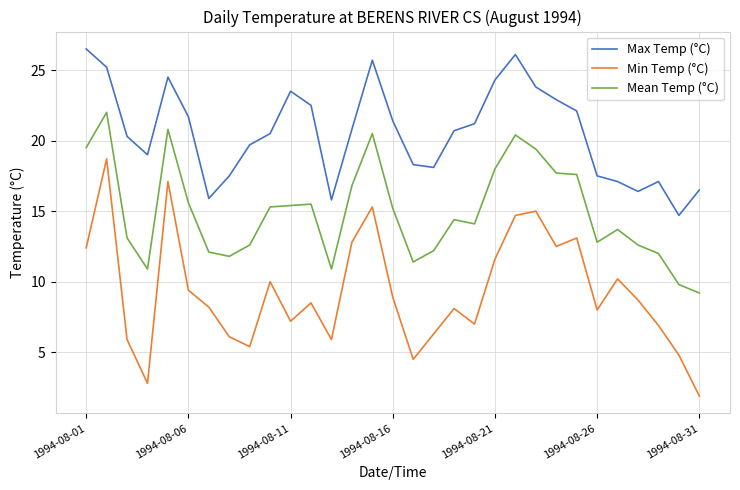

Which series has the largest range (max minus min)?

Min Temp (°C)